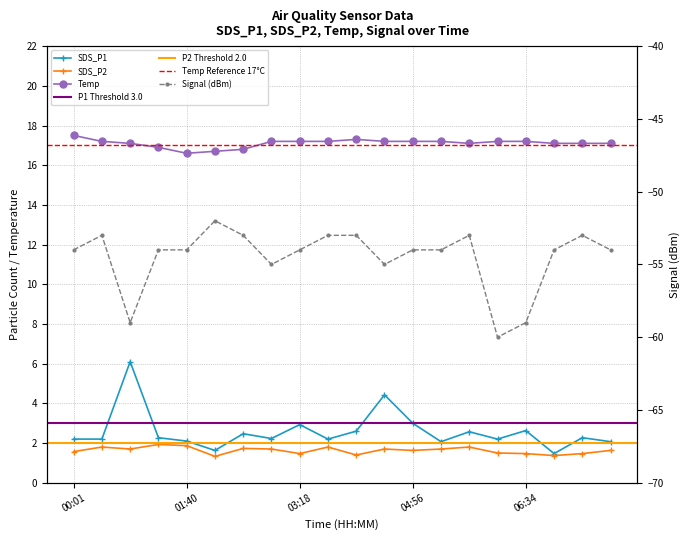

What is the label of the 3rd point from the right?

06:58